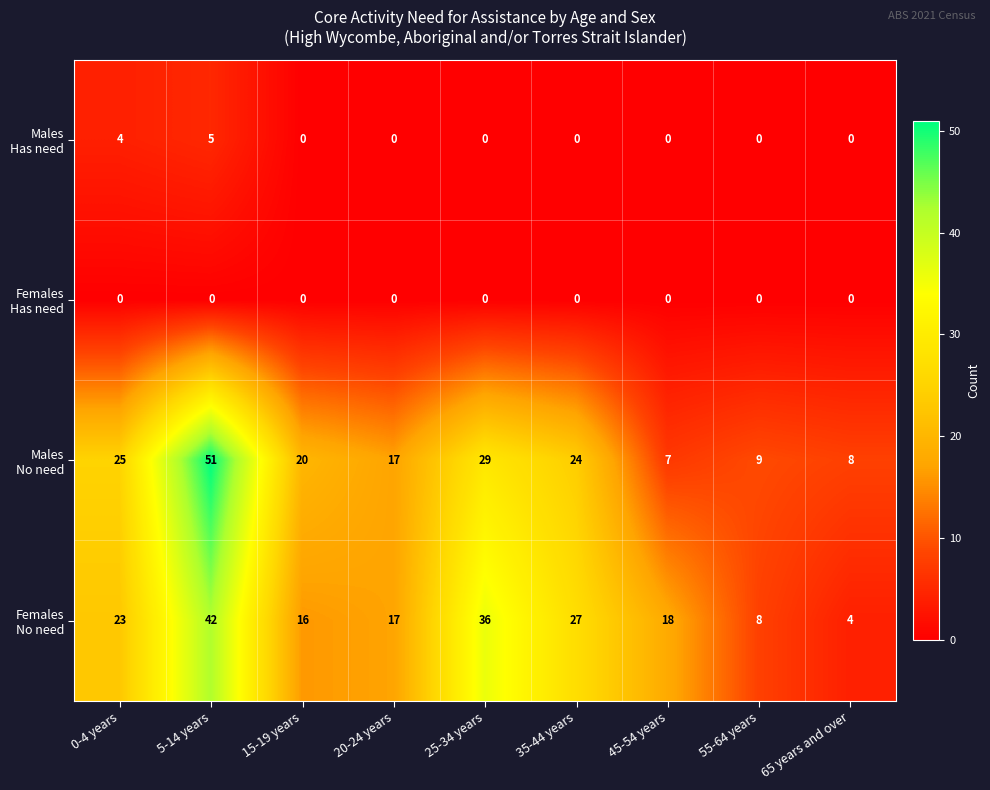

At which category is the sum across all series the highest?

5-14 years